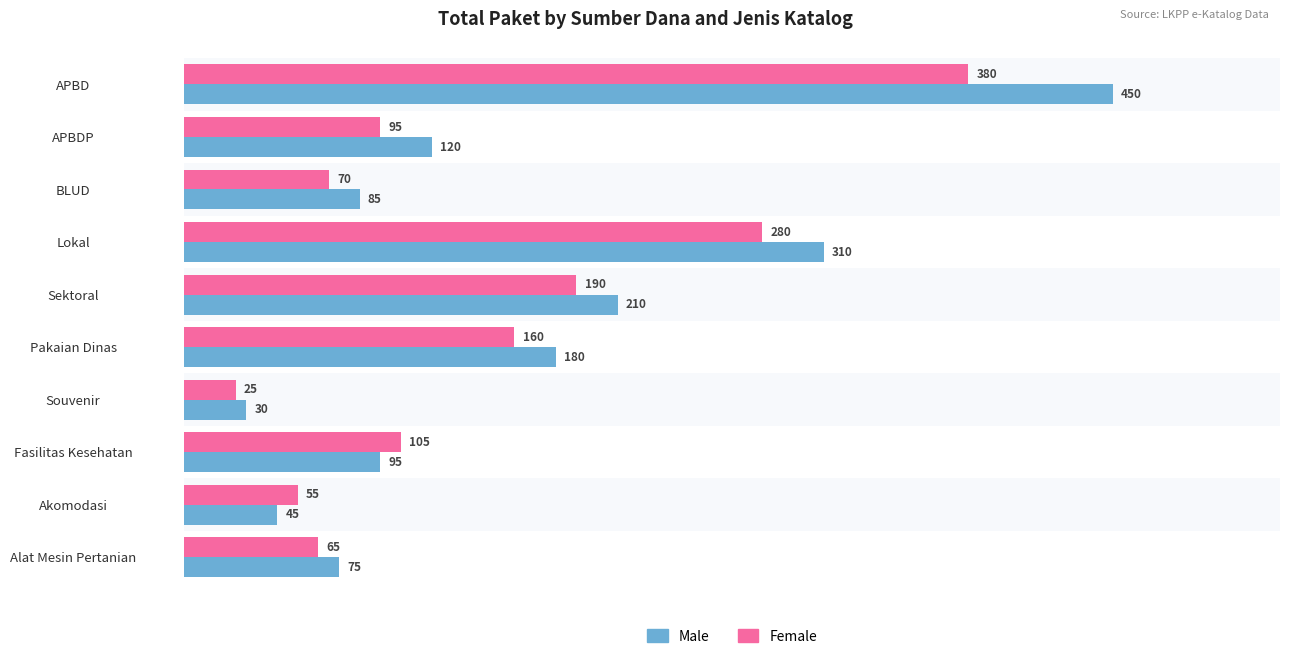

At which category is the sum across all series the highest?

APBD